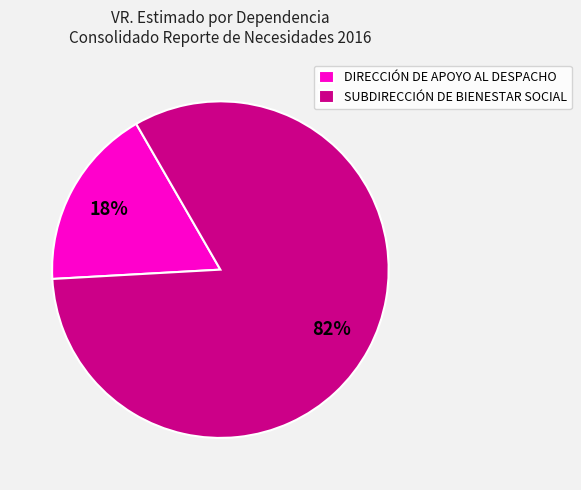

Is the sum of DIRECCIÓN DE APOYO AL DESPACHO and SUBDIRECCIÓN DE BIENESTAR SOCIAL greater than half?

Yes